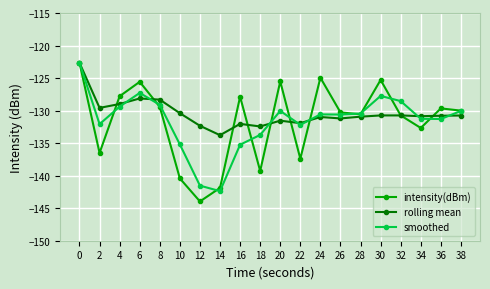

Where is the first local maximum for smoothed?

6